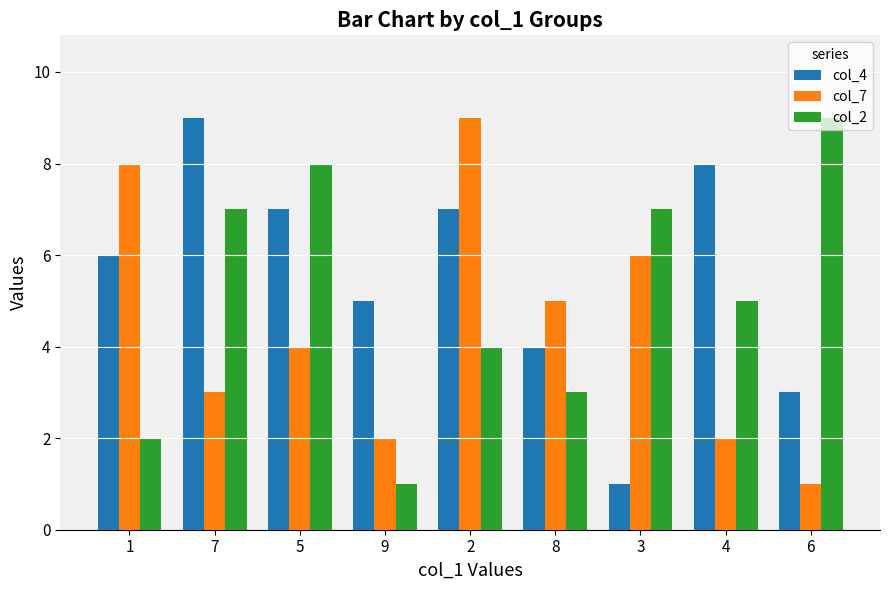

At which label is col_7 closest to 5?

8